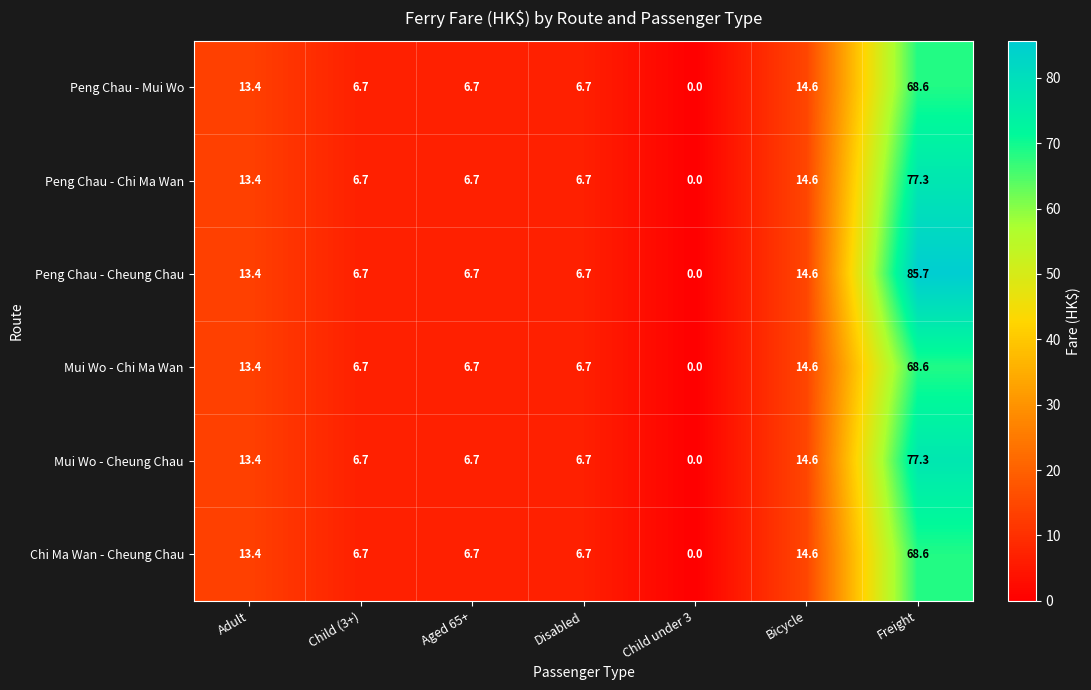

Which series has the widest spread of values?

Peng Chau - Cheung Chau